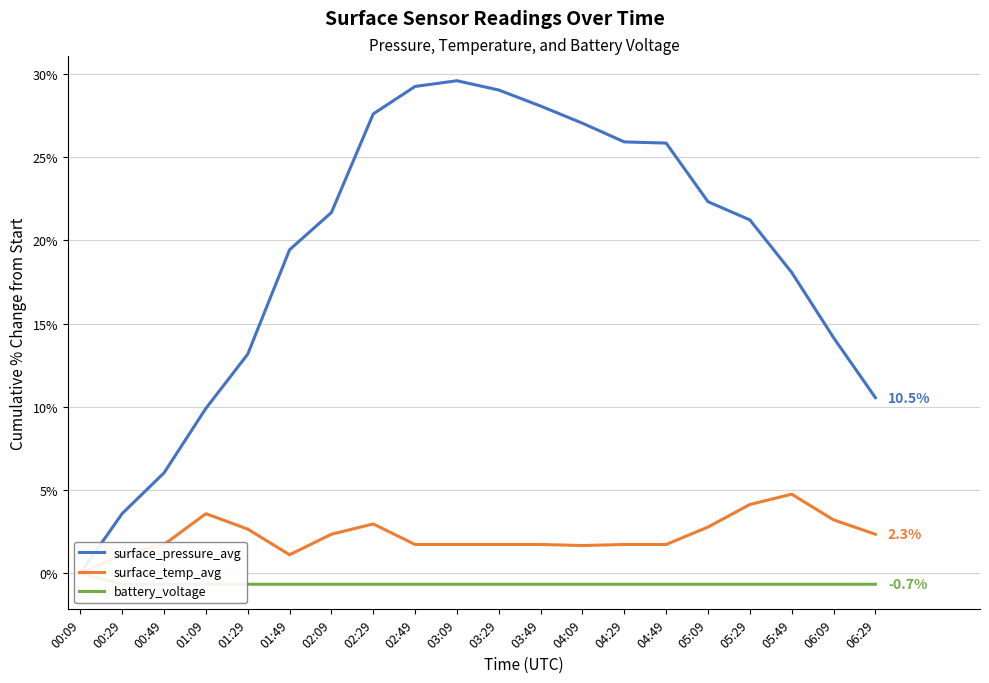

Read the surface_temp_avg value at 06:29.

2.3